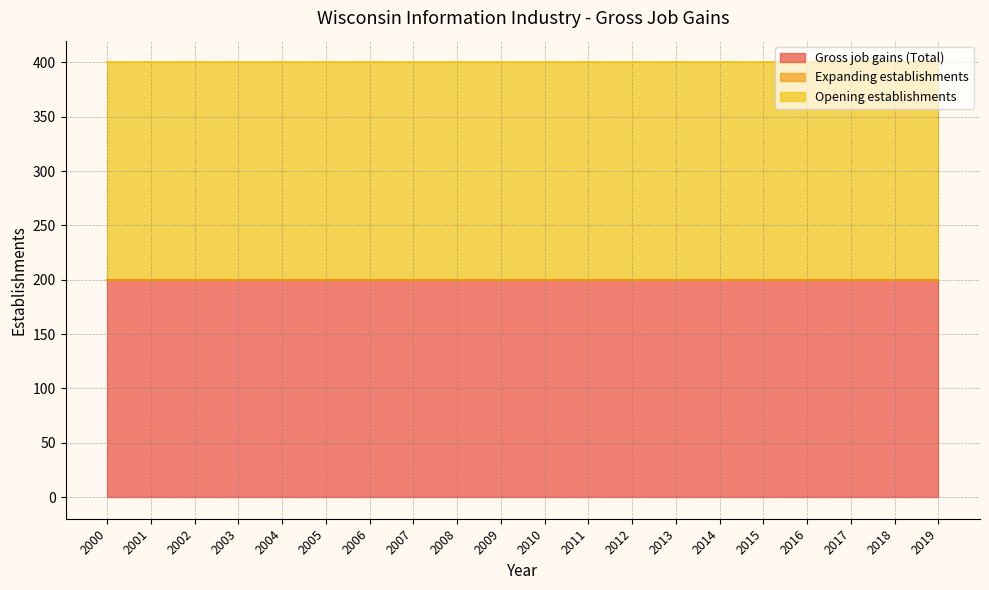

What is the maximum value shown in the chart?

200